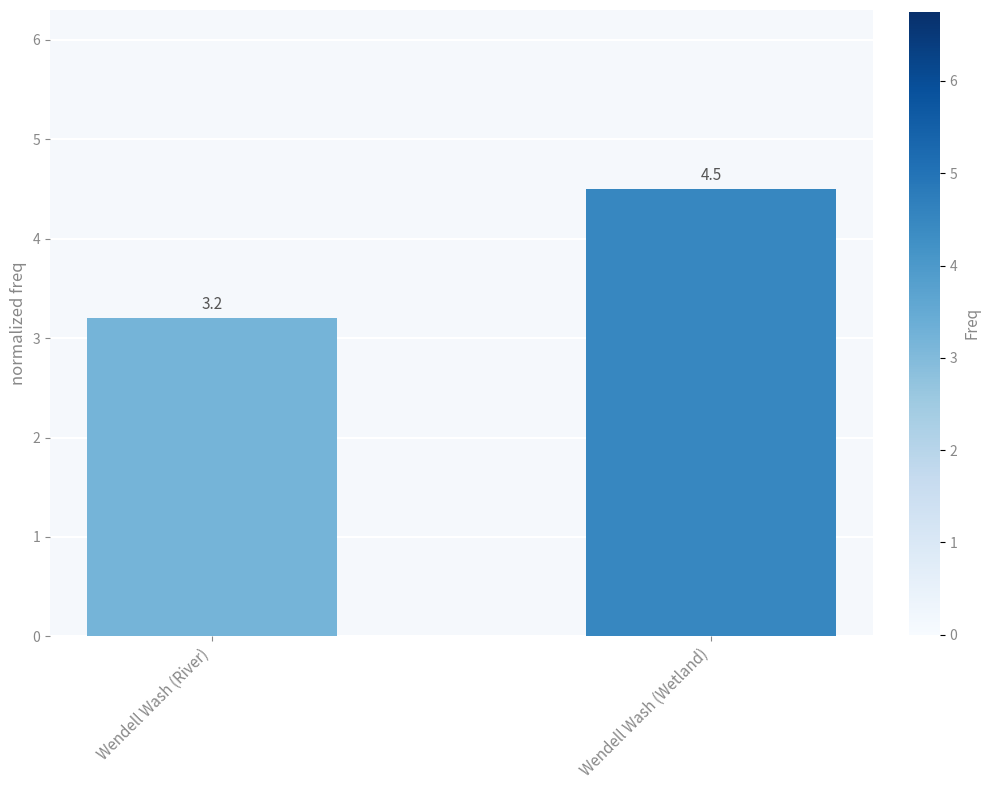

What is the sum of all values?

7.7